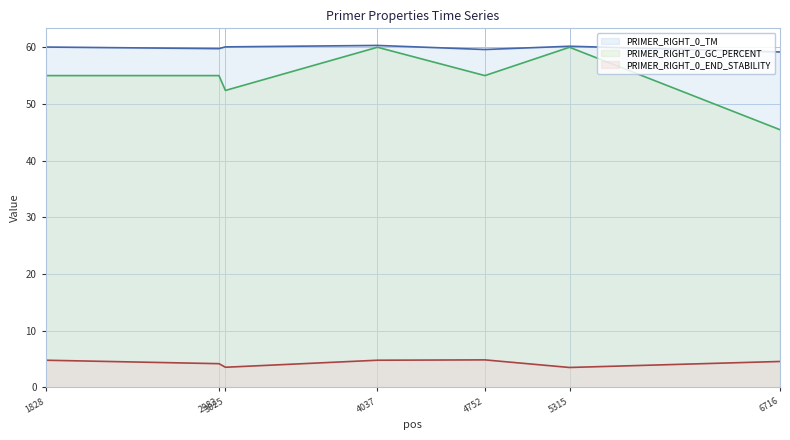

What is the average value of the PRIMER_RIGHT_0_END_STABILITY series?

4.3